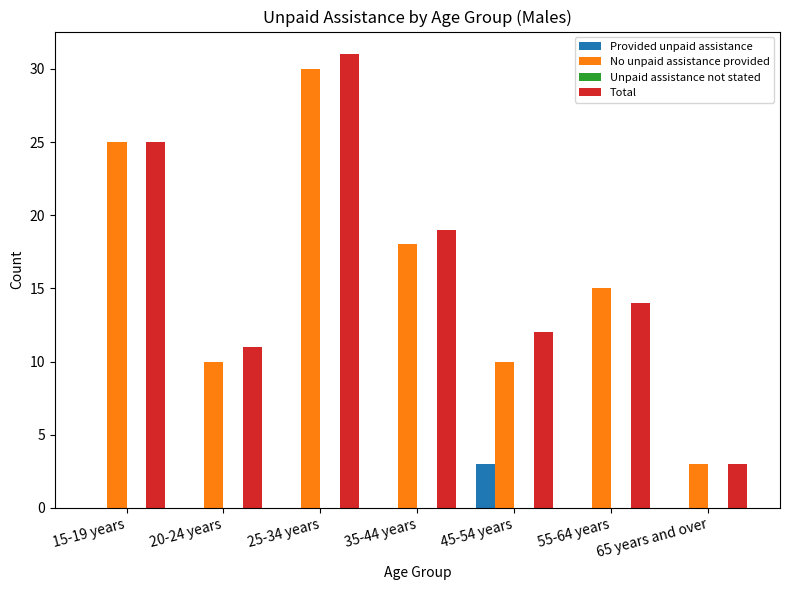

What is the total value across all series at 15-19 years?

50